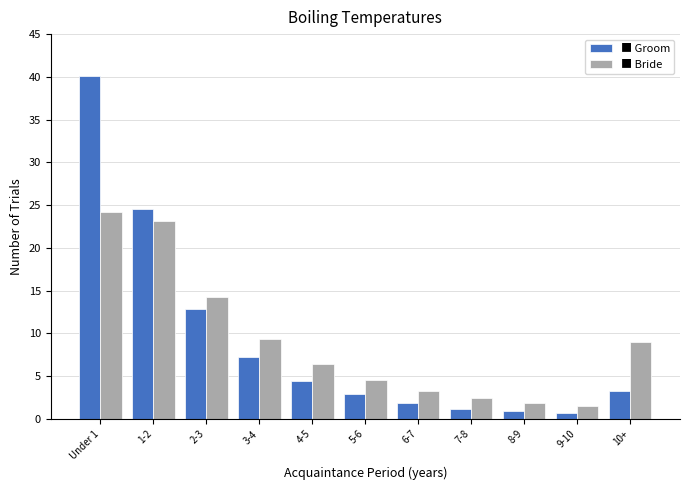

Reading left to right, transcribe all the data shown in this chart.

Groom: Under 1=40.1	1-2=24.6	2-3=12.9	3-4=7.2	4-5=4.4	5-6=2.9	6-7=1.9	7-8=1.2	8-9=0.9	9-10=0.7	10+=3.3
Bride: Under 1=24.2	1-2=23.1	2-3=14.3	3-4=9.3	4-5=6.4	5-6=4.6	6-7=3.3	7-8=2.4	8-9=1.9	9-10=1.5	10+=9.0